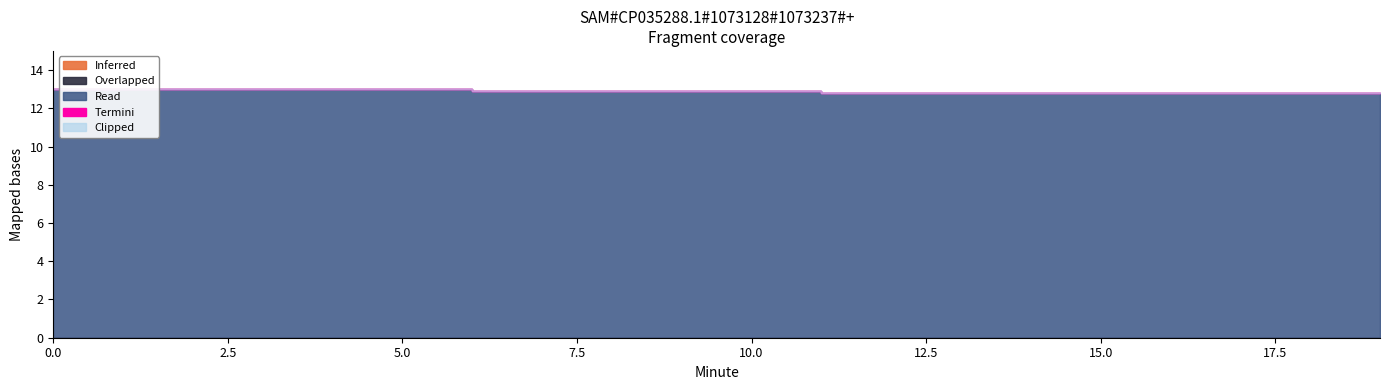

What value does the Read series have at 5?

13.0